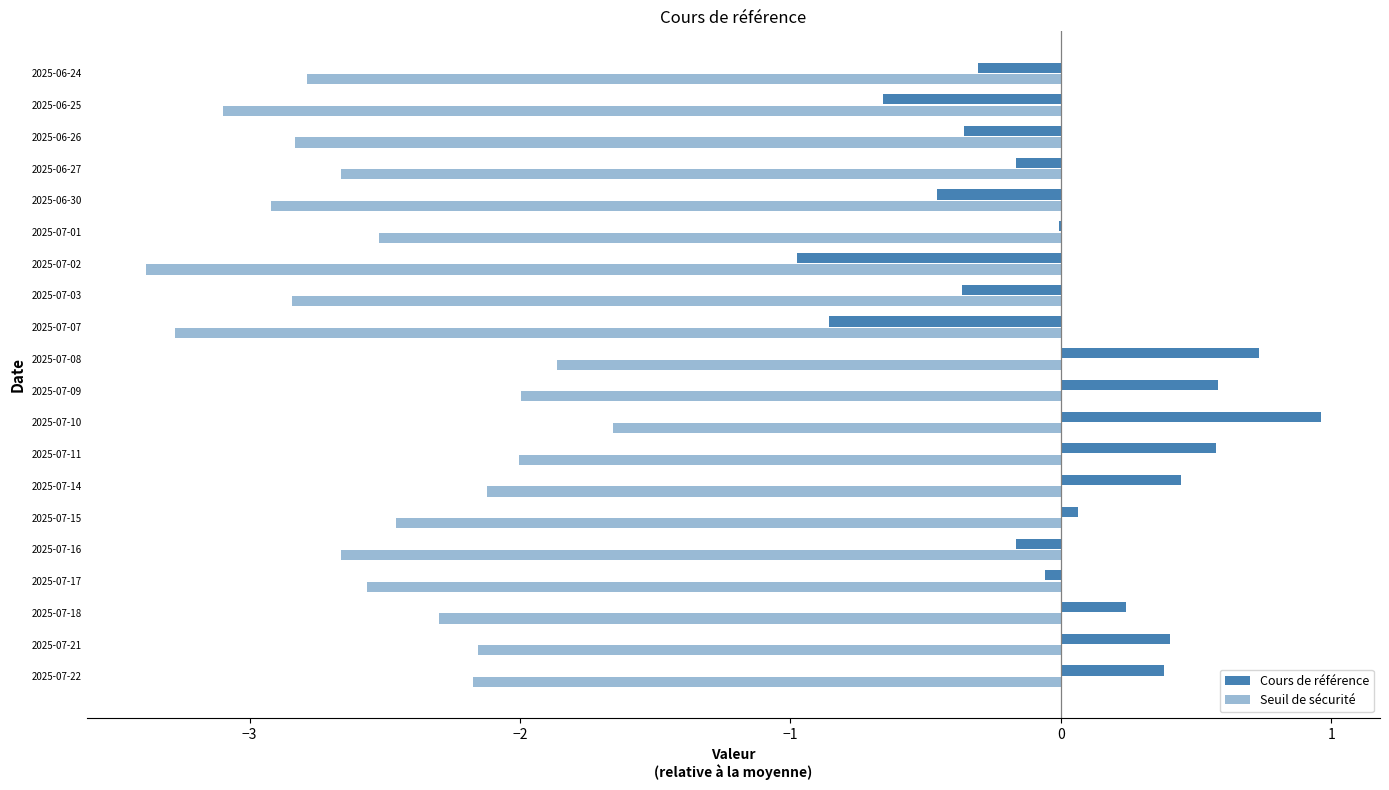

Count the number of data series in this chart.

2